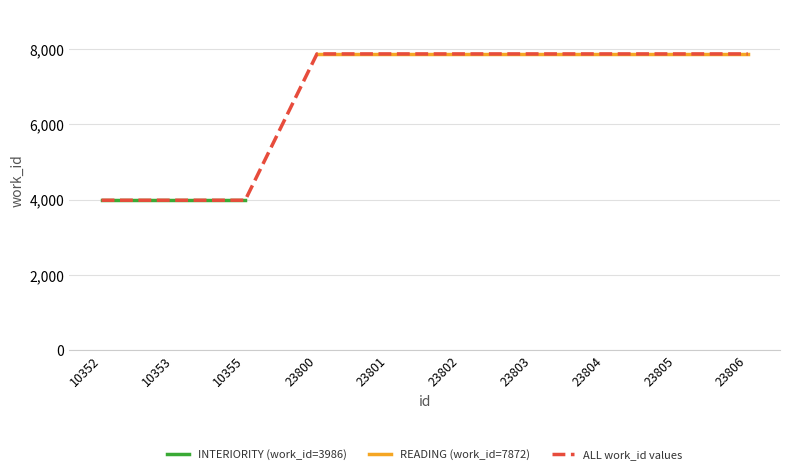

What is the value of the ALL work_id values point at the 2nd from the left?

3986